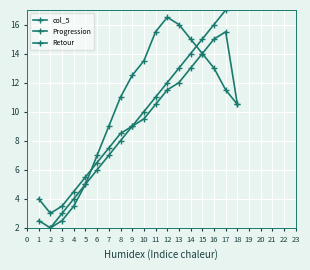

Rank the categories by Retour value from highest to lowest.

17, 16, 15, 14, 13, 12, 11, 18, 10, 9, 8, 7, 6, 5, 4, 1, 3, 2